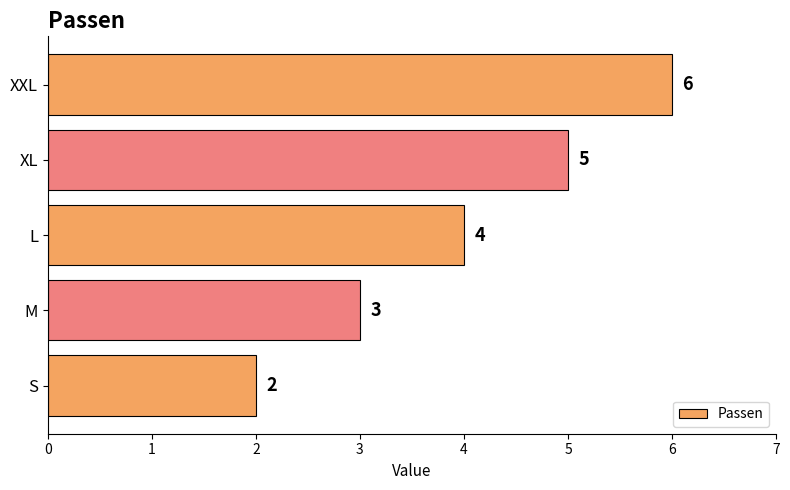

How many bars are there in total?

5